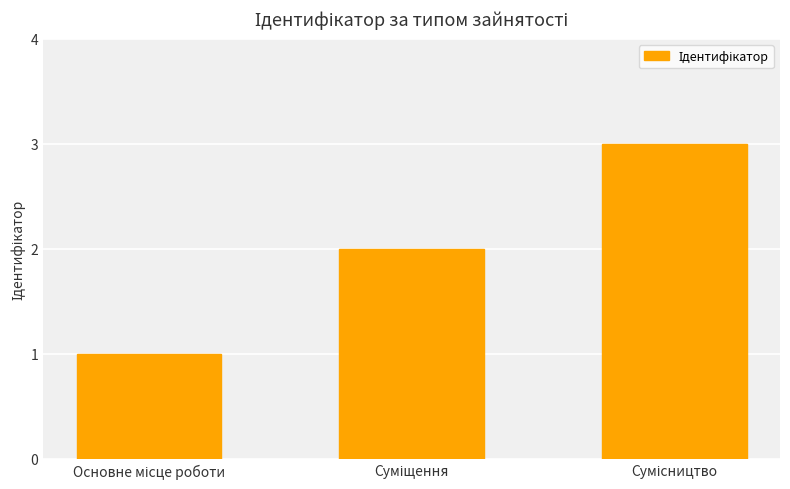

What is the minimum value shown in the chart?

1